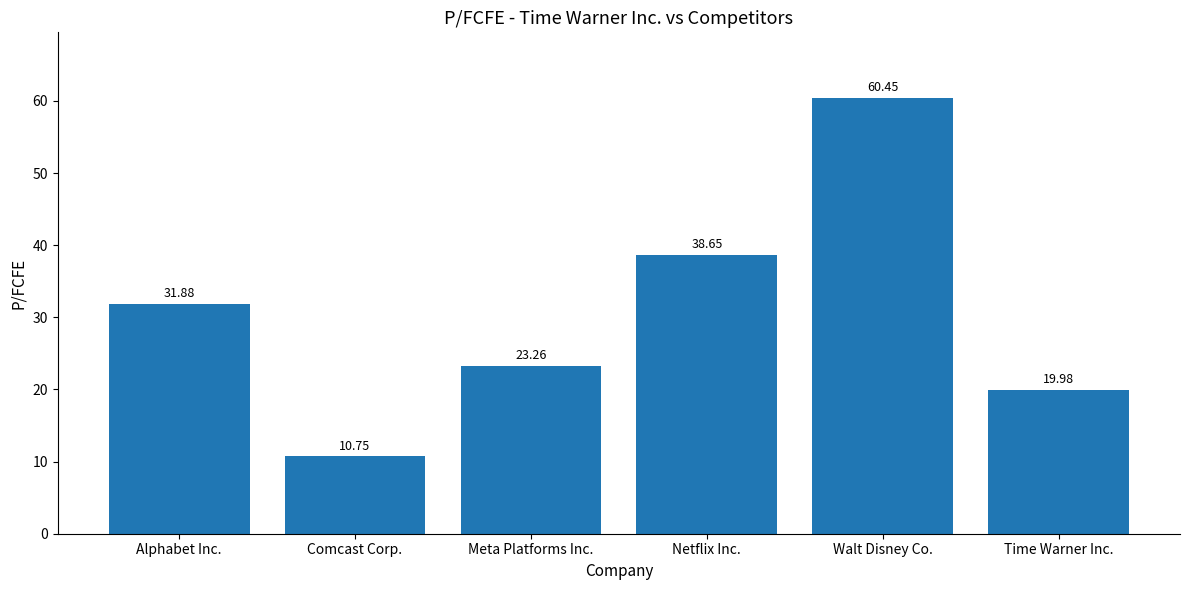

The value at Comcast Corp. is 10.8. True or false?

True